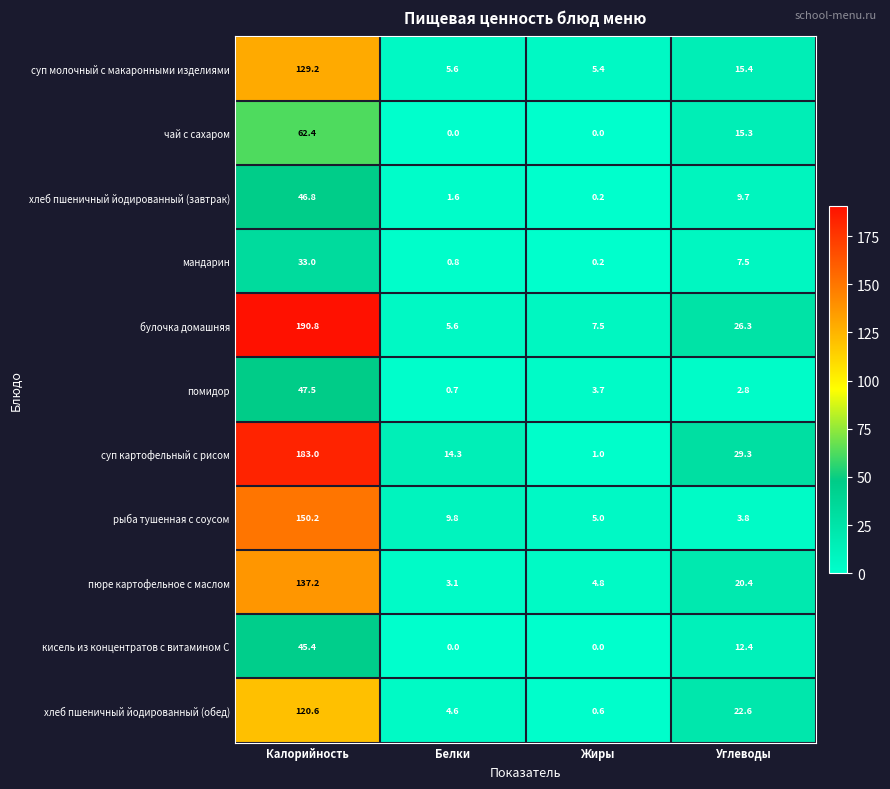

Where is хлеб пшеничный йодированный (обед) nearest to the value 60?

Углеводы